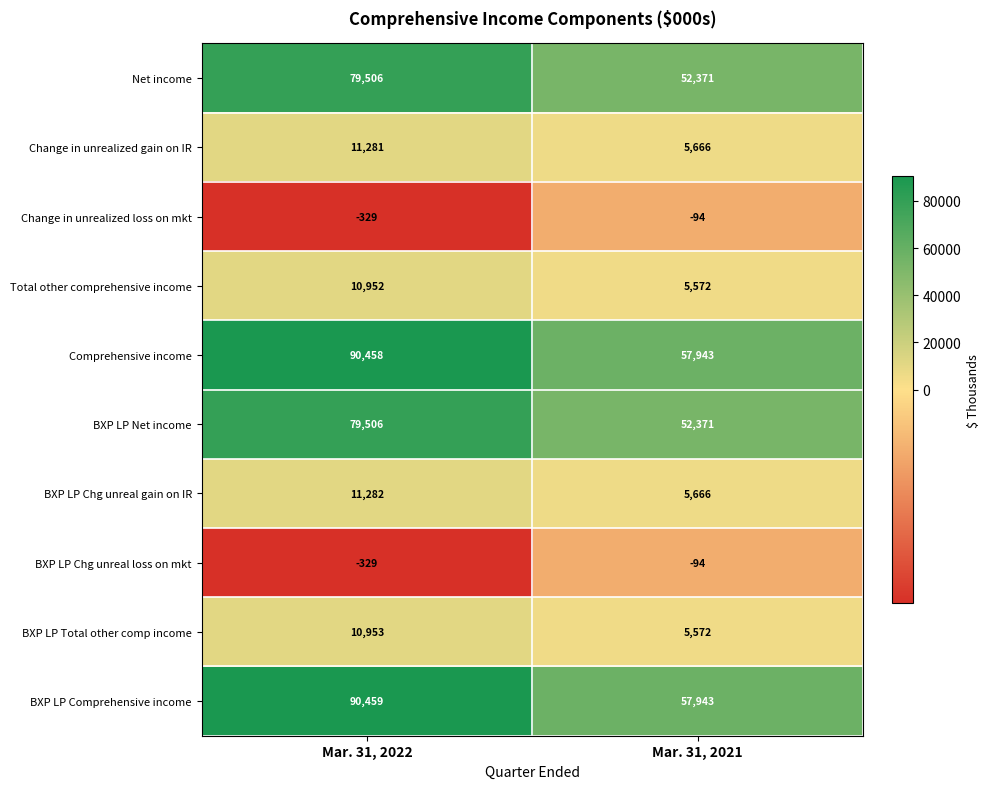

What is the greatest value displayed?

90459